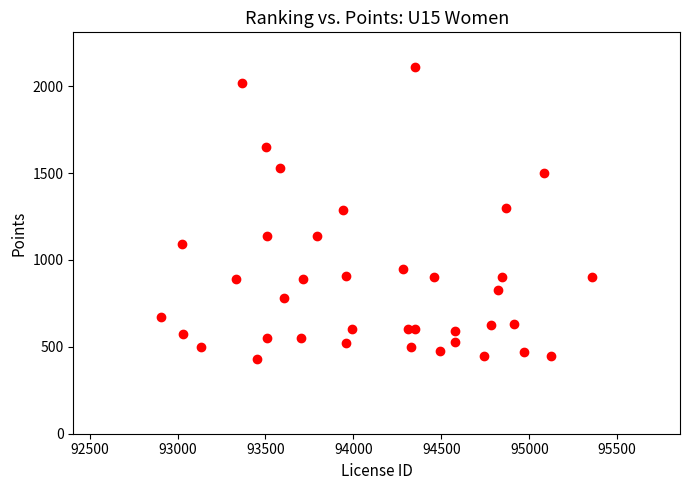

What is the range of Y values (max minus min)?

1680